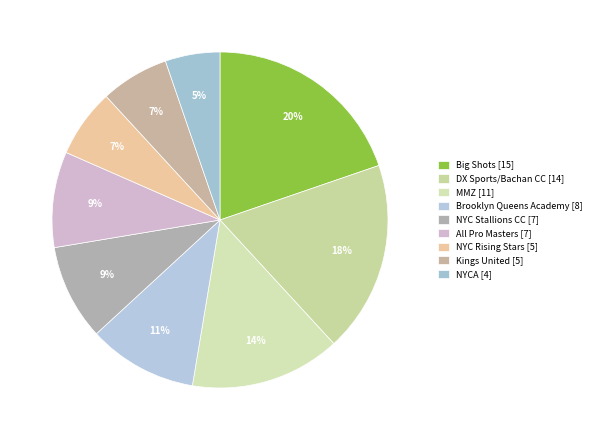

How many slices are in this pie chart?

9